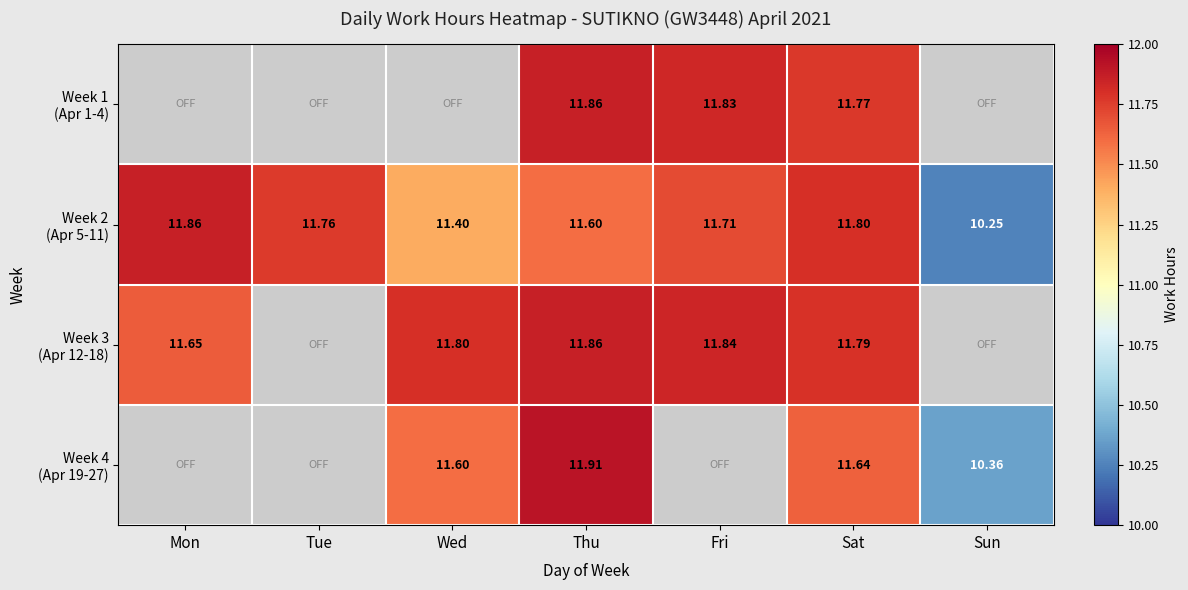

Between Fri and Mon, which is larger?

Mon